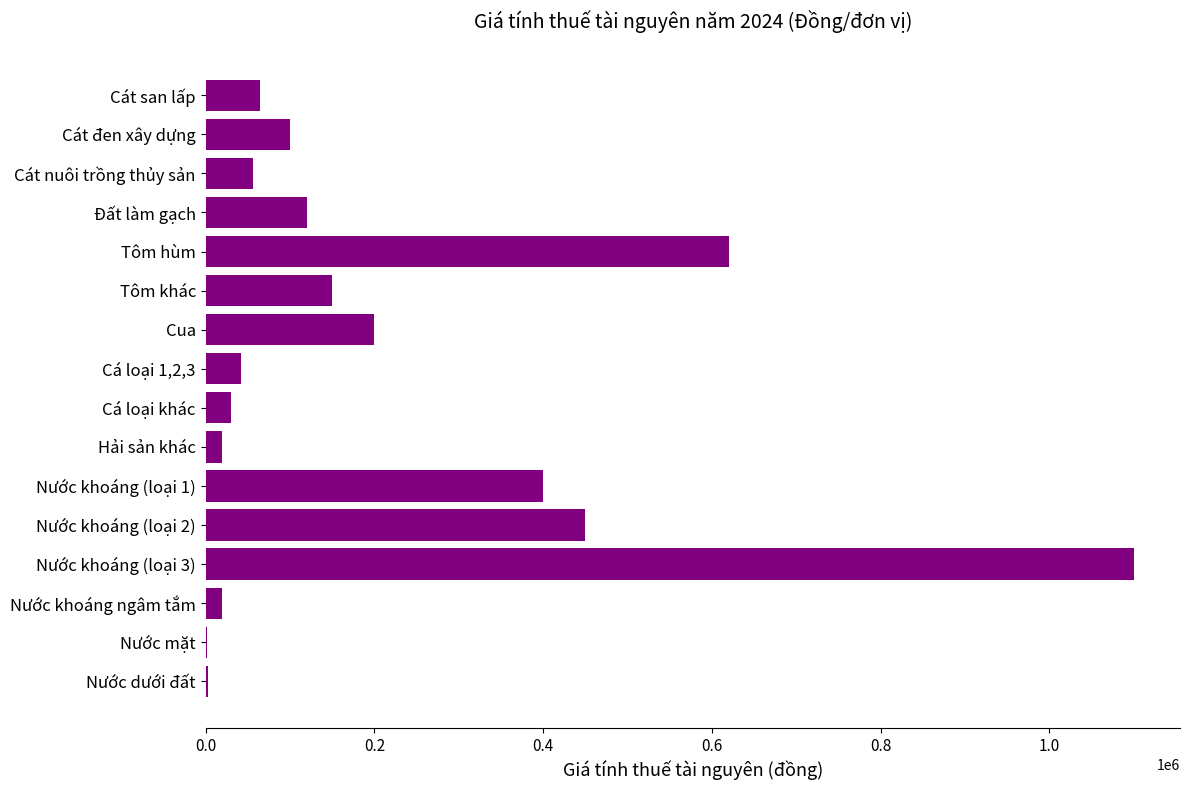

Is it true that the value at Nước khoáng (loại 2) is 450000?

True